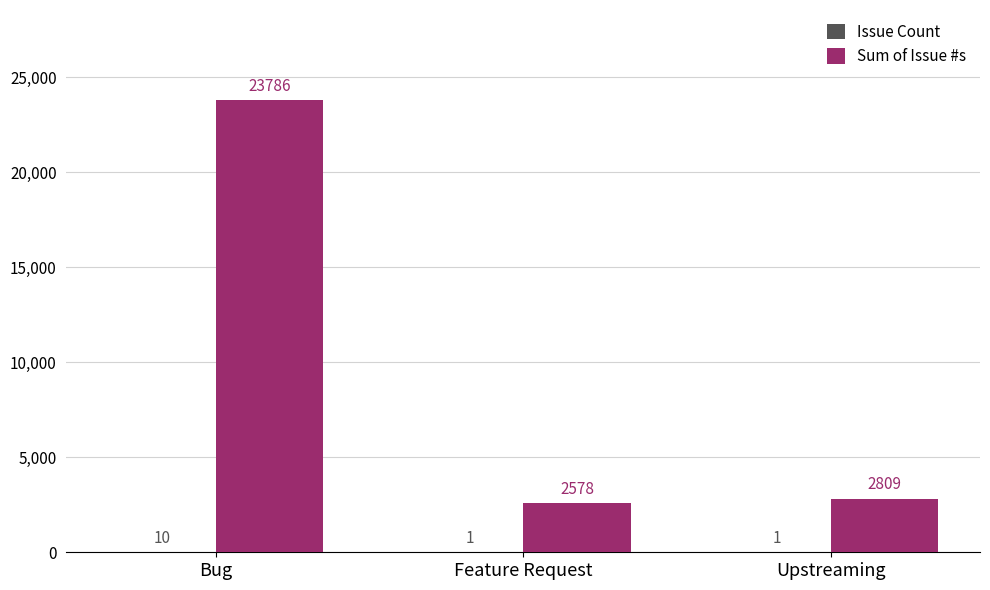

What is the difference between the Sum of Issue #s values at Bug and Upstreaming?

20977